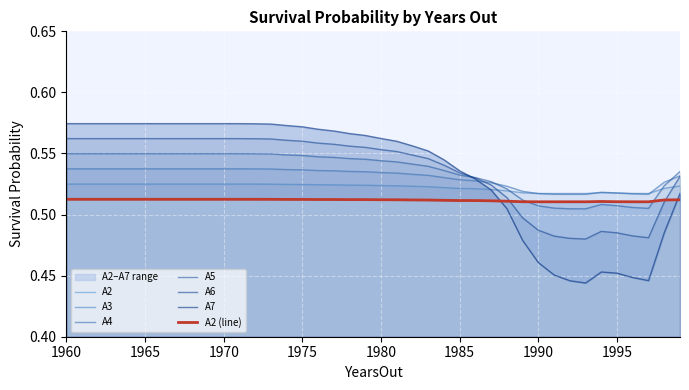

How many intersections are there between A7 and A3?

1